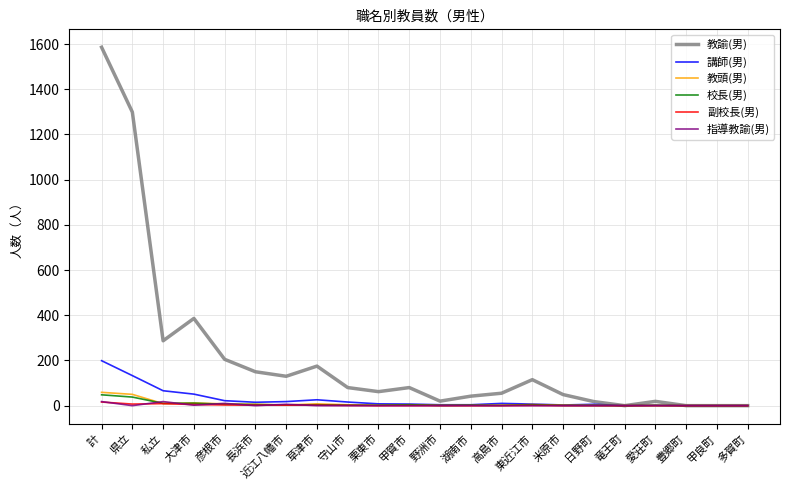

What is the average value of the 校長(男) series?

7